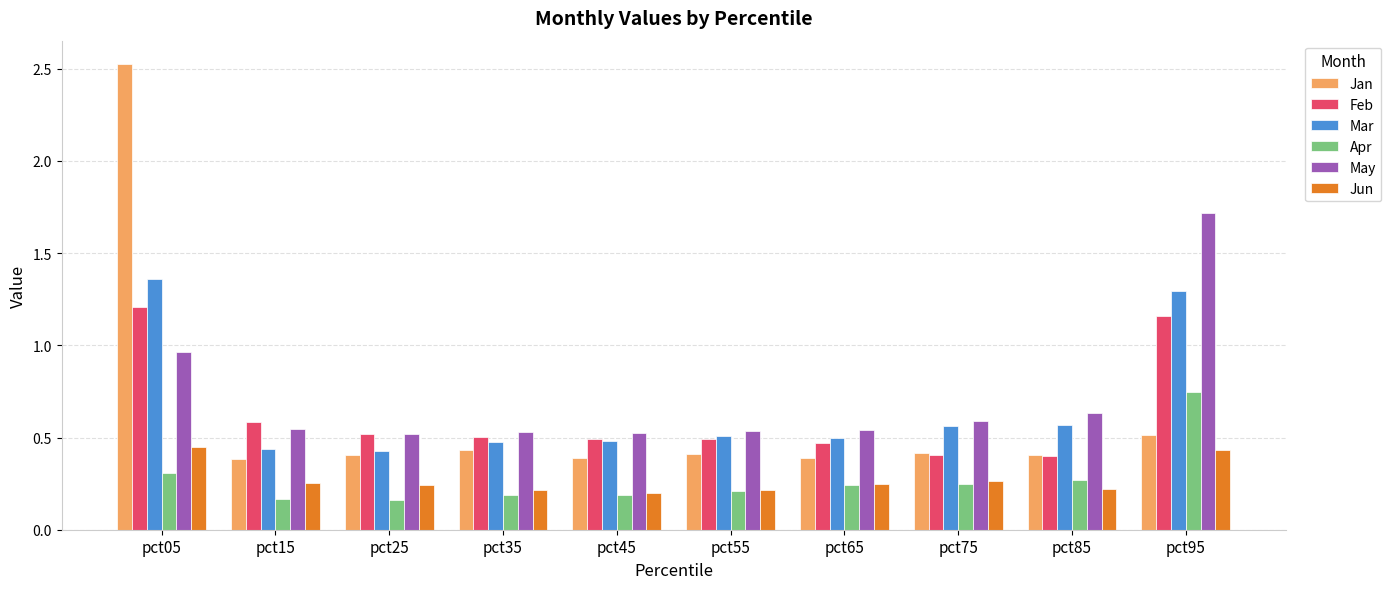

Between pct35 and pct95, which series saw the biggest shift?

May